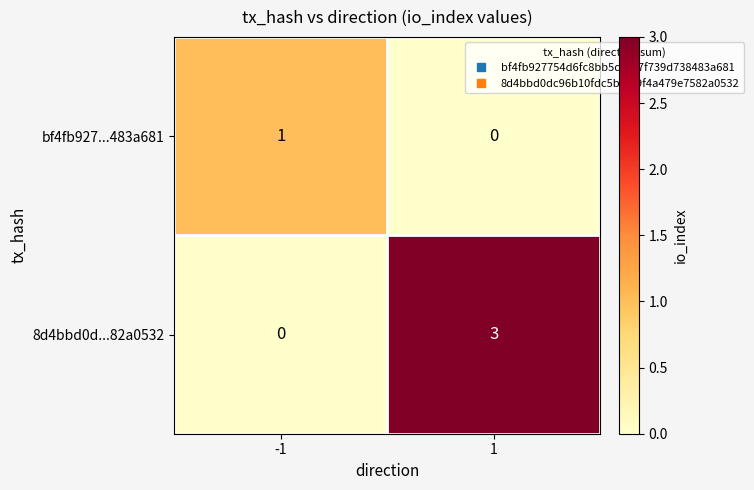

Rank the series by their average value, from lowest to highest.

bf4fb927...483a681, 8d4bbd0d...82a0532